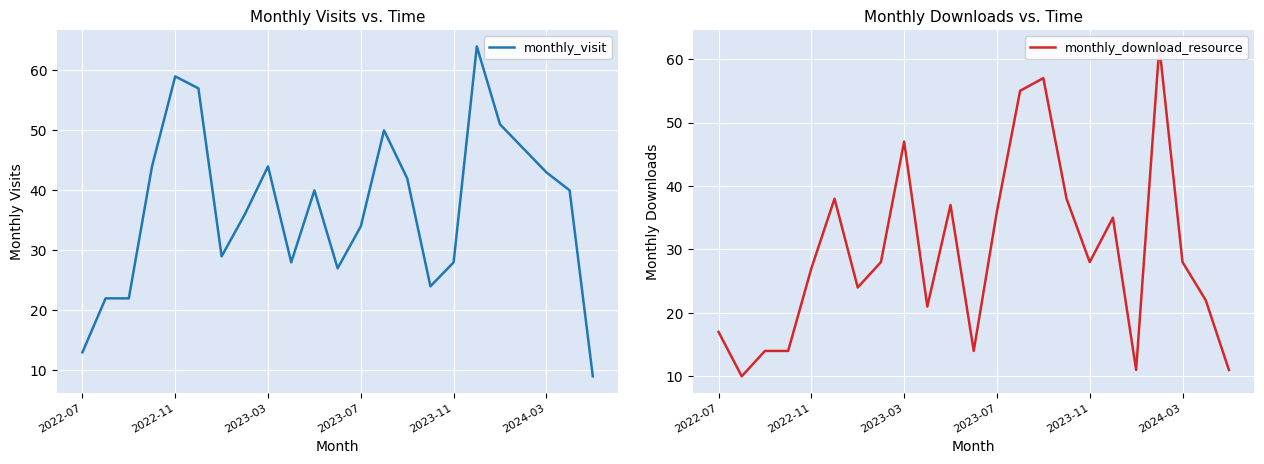

List the series in order of their overall mean, highest first.

monthly_visit, monthly_download_resource